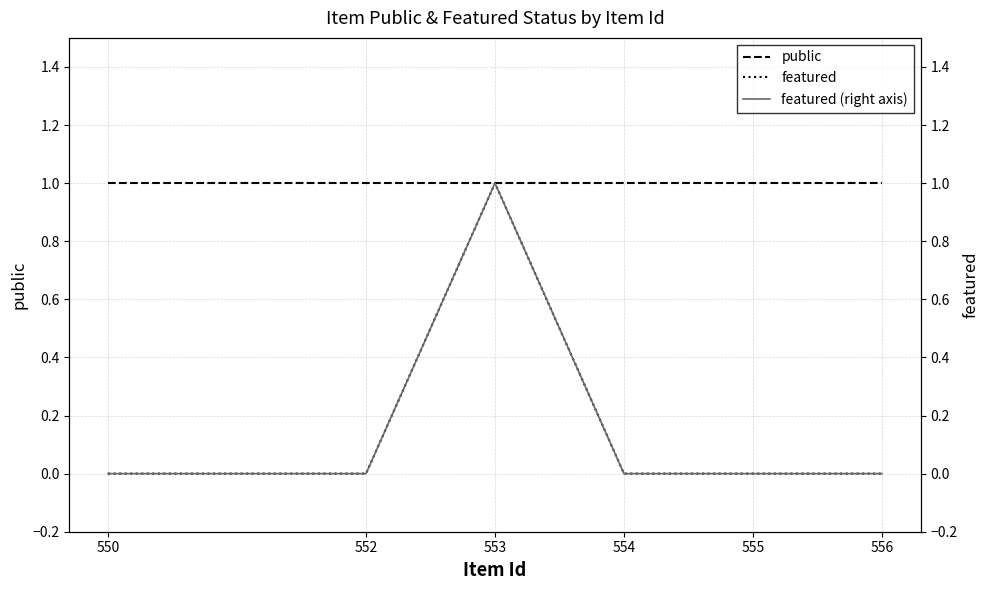

True or false: featured and featured (right axis) cross at least once.

False